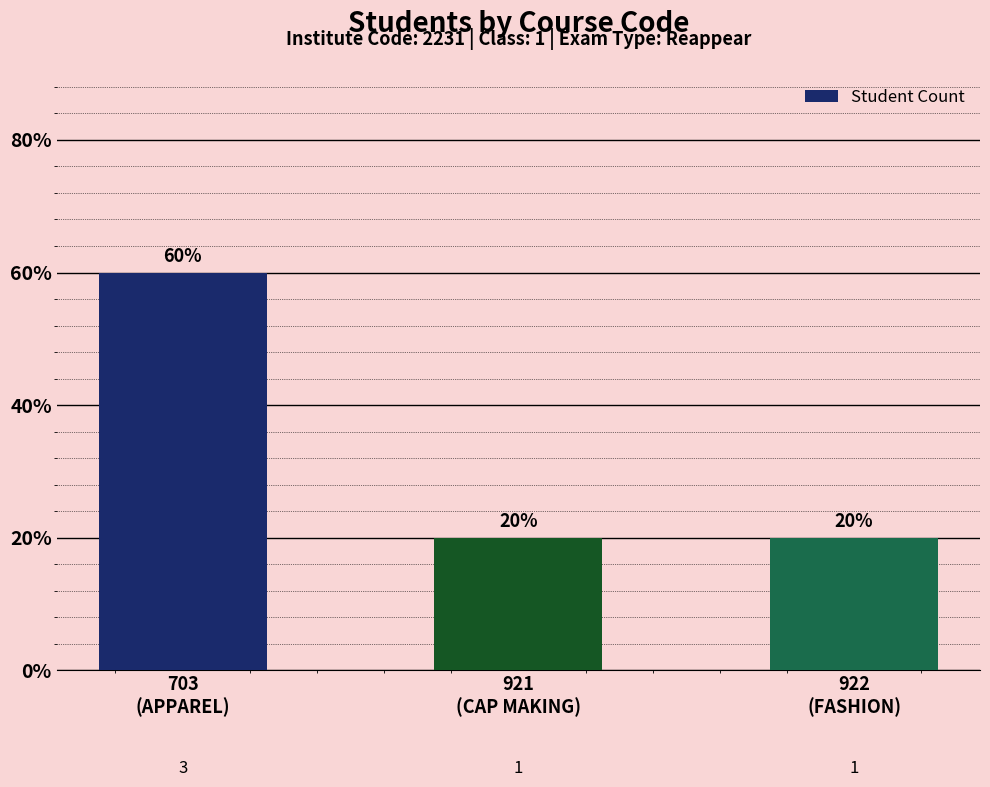

At which label is the value closest to 2?

703
(APPAREL)